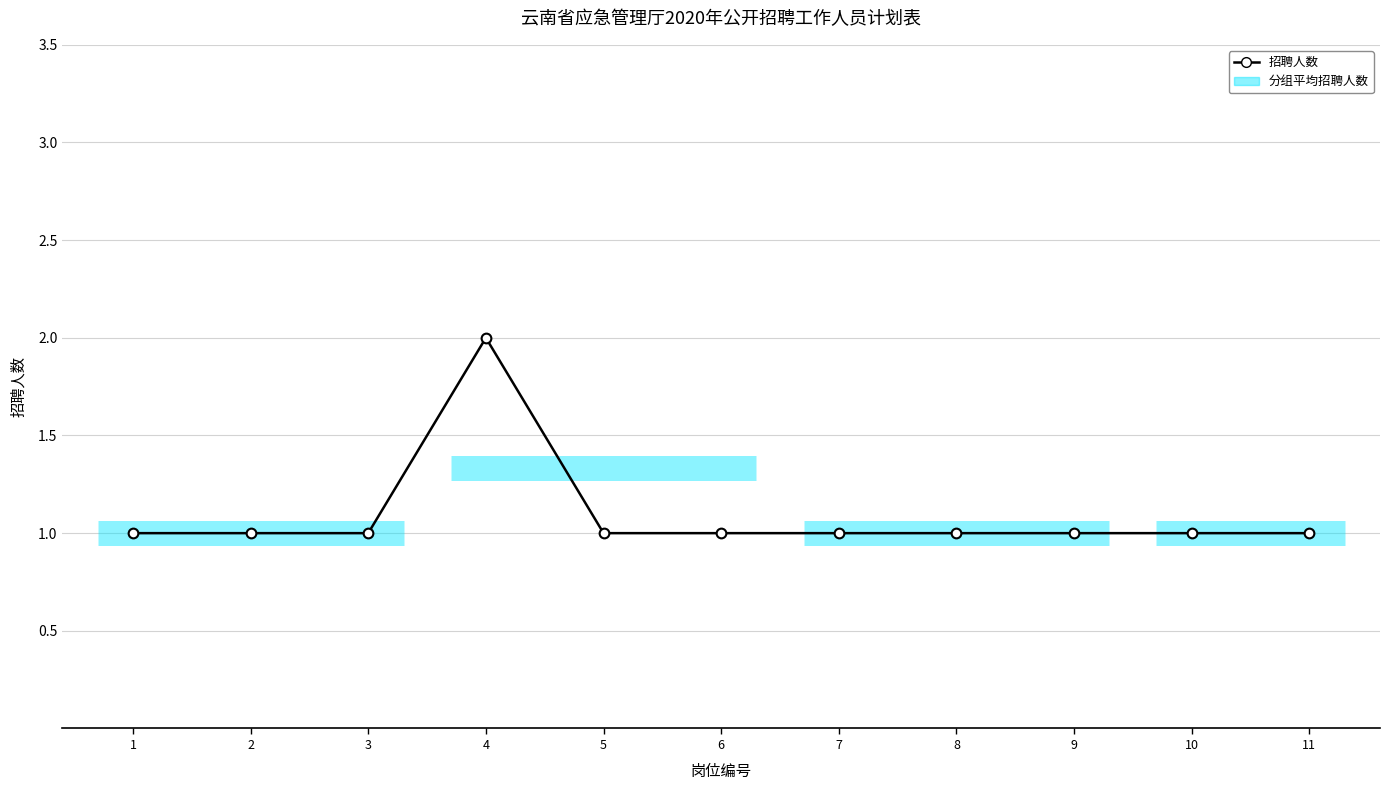

True or false: there are more than 0 points higher than both neighbors.

True